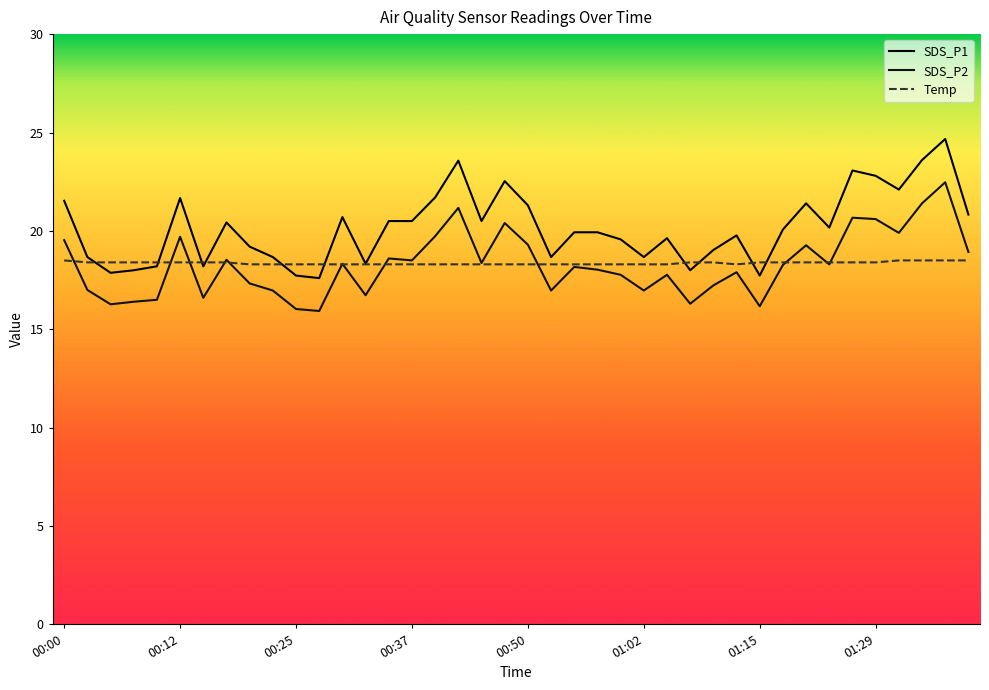

Does the chart display data point markers on the line(s)?

No